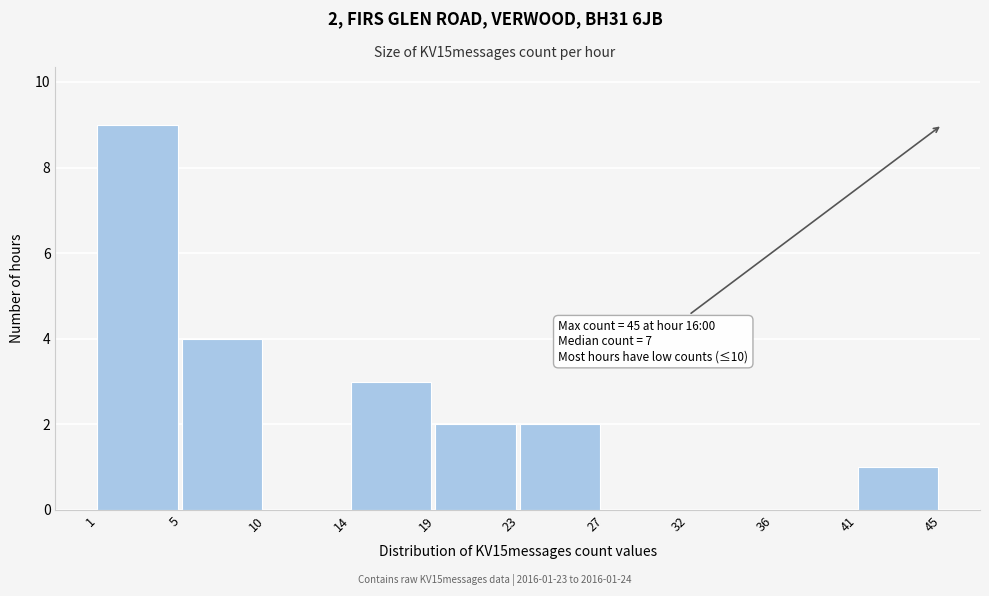

Which range on the x-axis has the tallest bar?

1 to 5